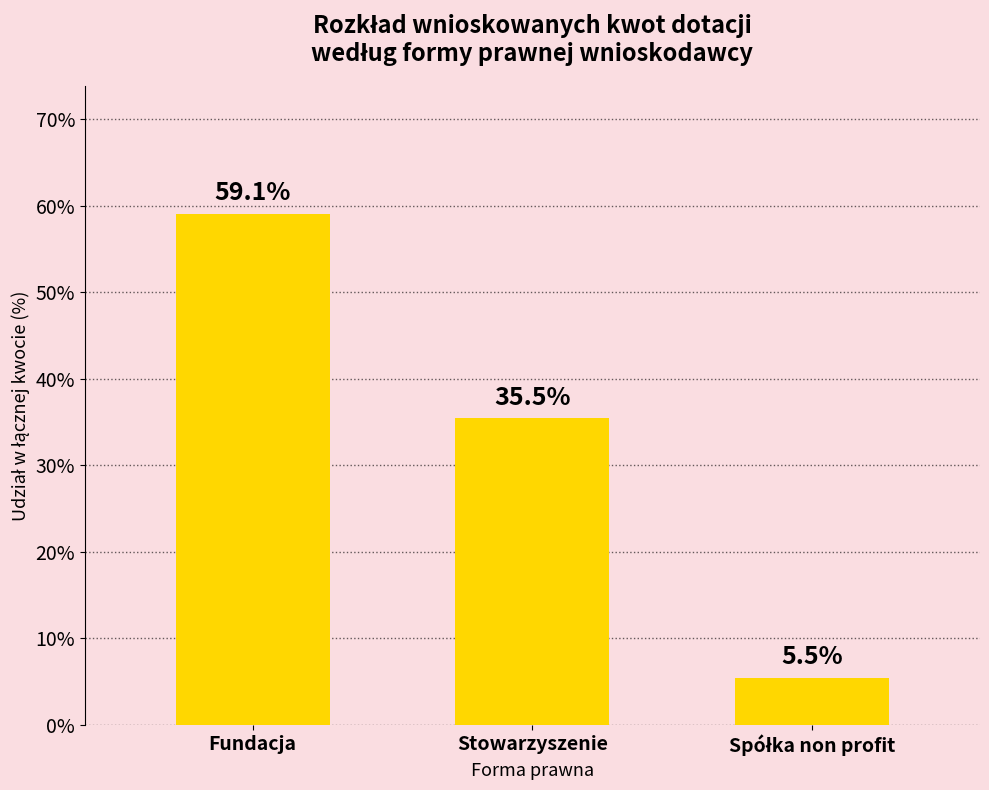

Reading left to right, what are all the values shown in this chart?

59.1	35.5	5.5